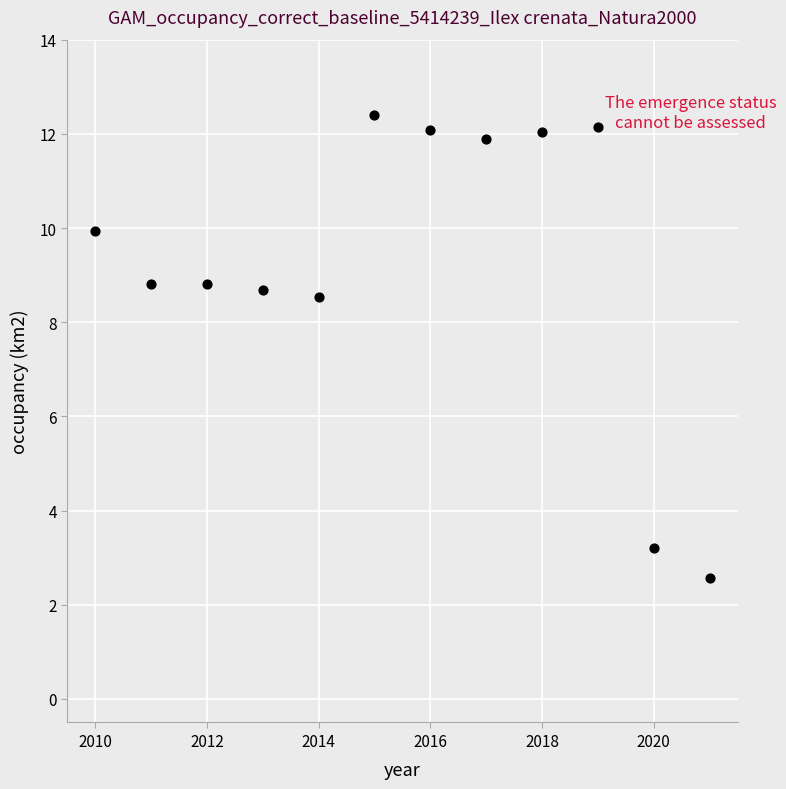

What is the range of Y values (max minus min)?

9.8